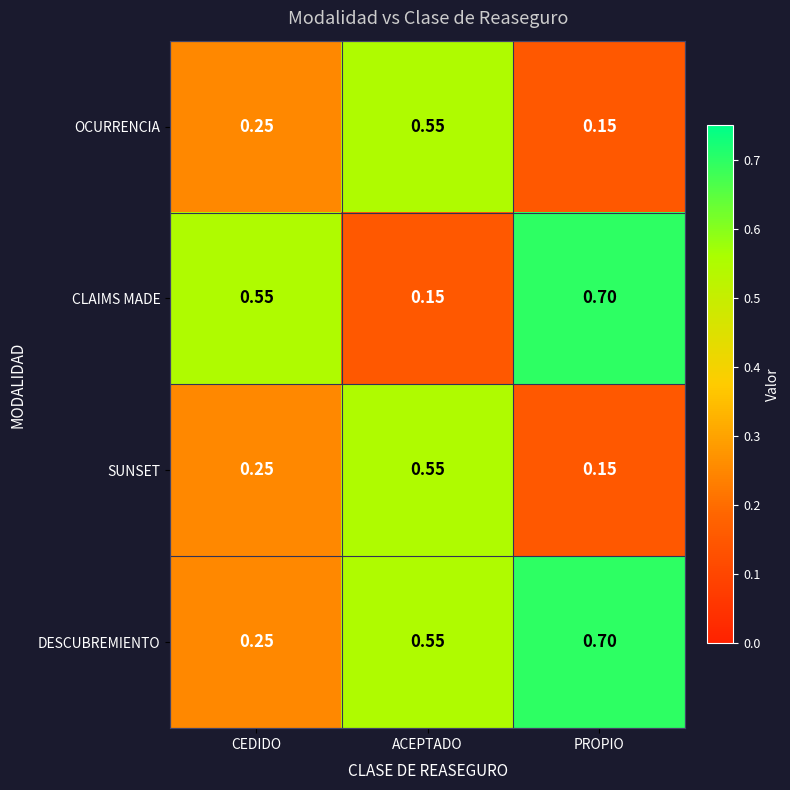

Rank the categories by CLAIMS MADE value from highest to lowest.

PROPIO, CEDIDO, ACEPTADO